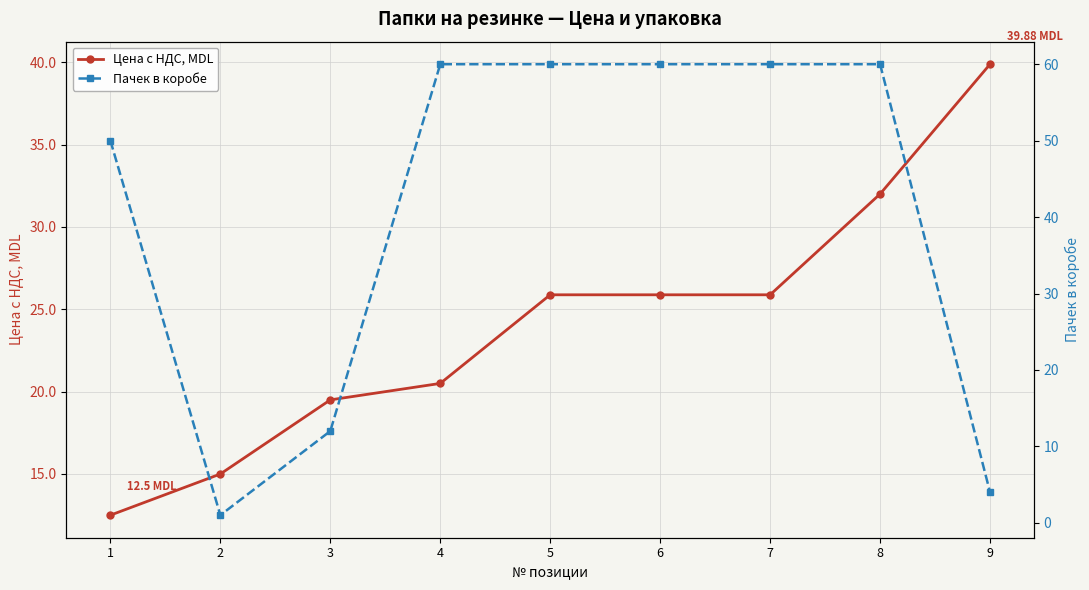

Is it true that Цена с НДС, MDL equals 12.5 at 1?

True